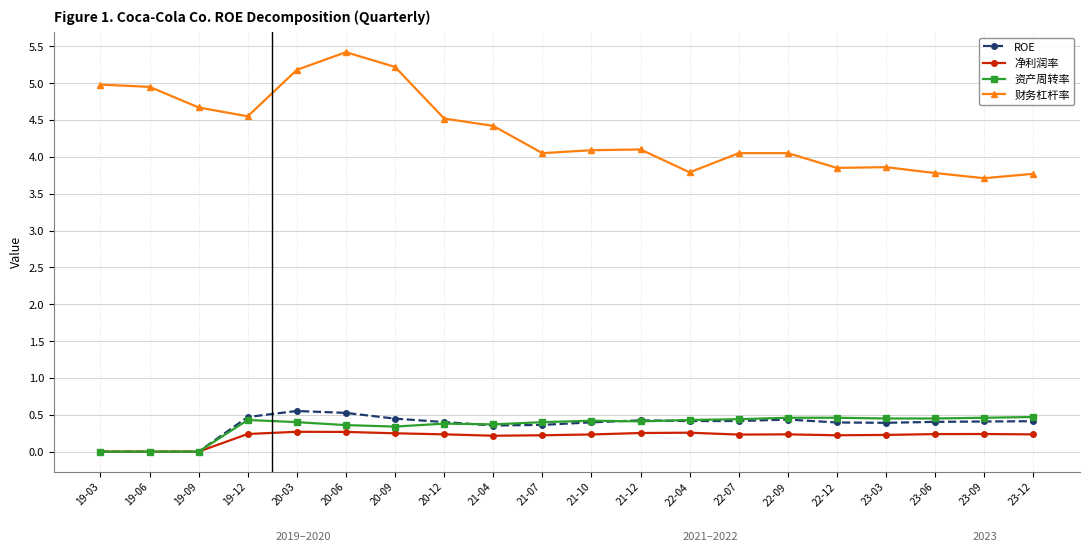

Which series changed the most between 20-09 and 21-10?

财务杠杆率